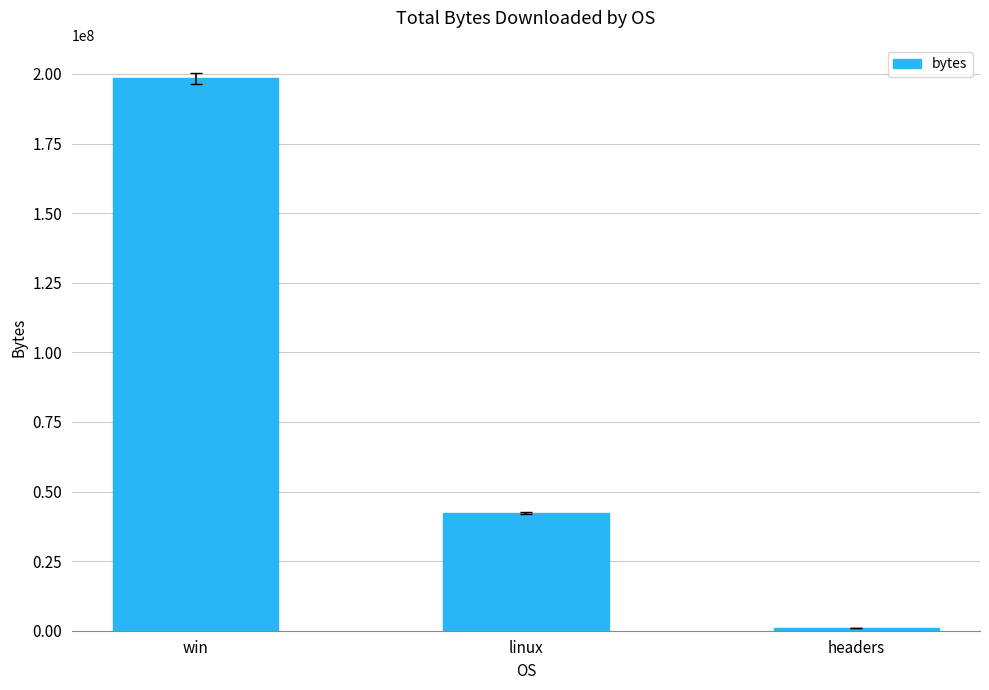

What is the sum of the values at headers and linux?

43515959